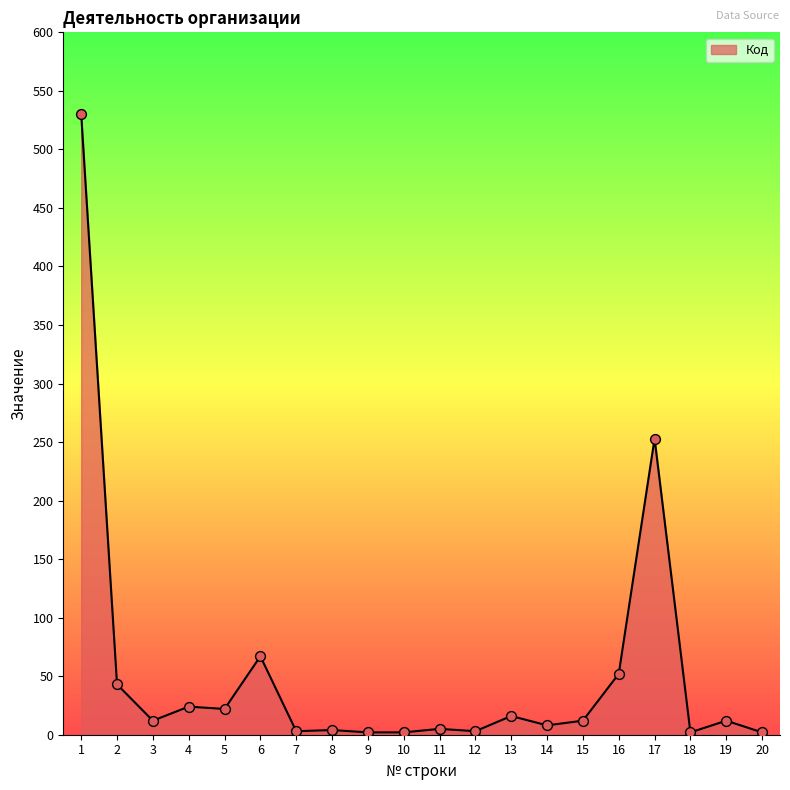

Approximately how many times larger is the value at 4 compared to 13?

1.5